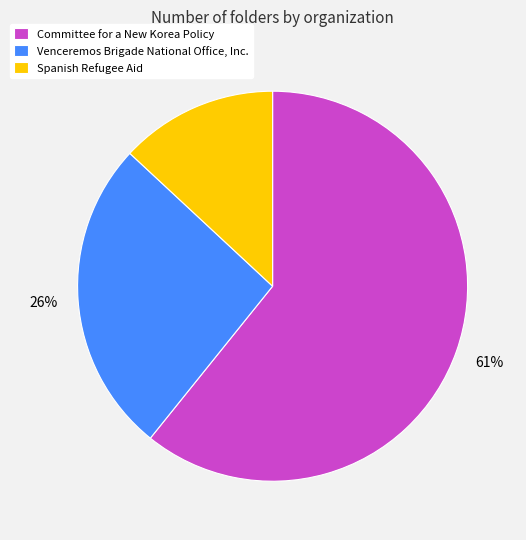

Does any single category account for the majority?

Yes